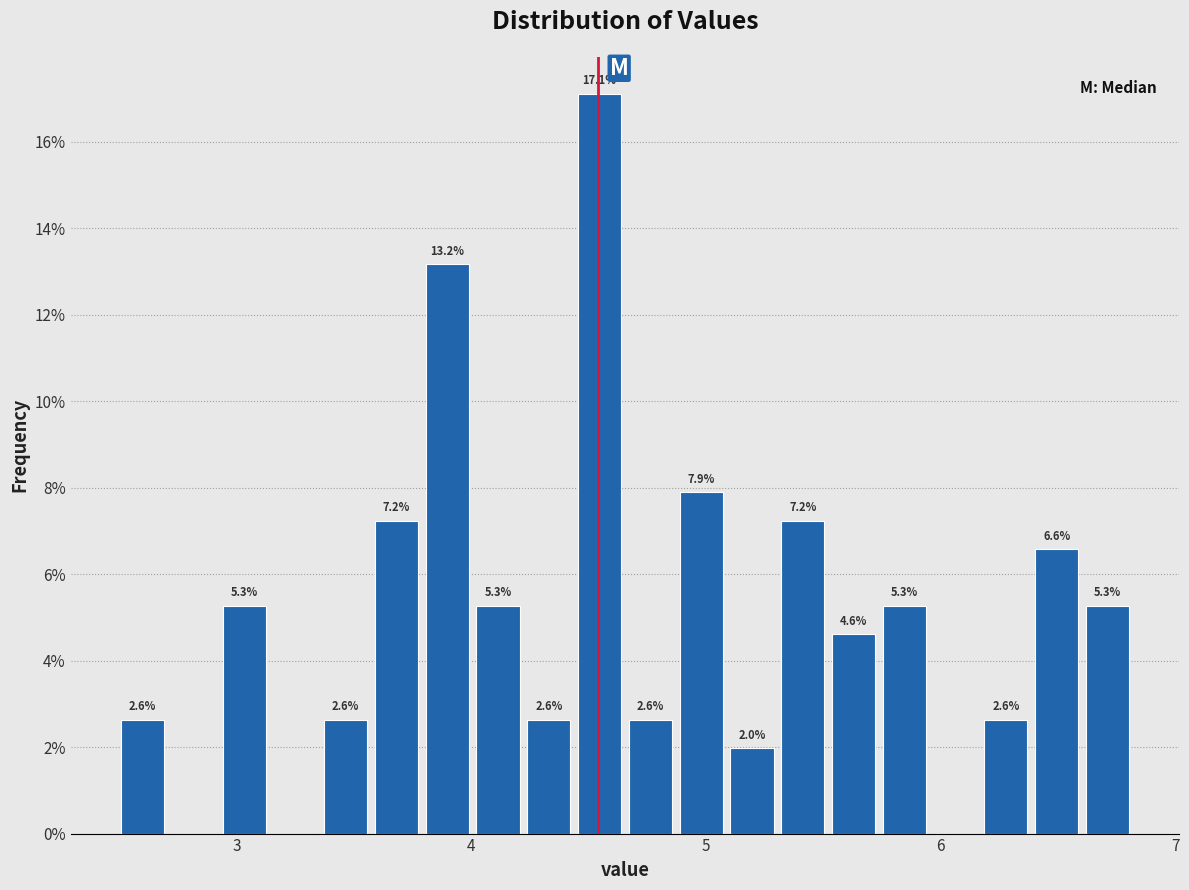

Around what value on the x-axis is the tallest bar? Give the approximate position of its centre, as read against the axis.

4.5